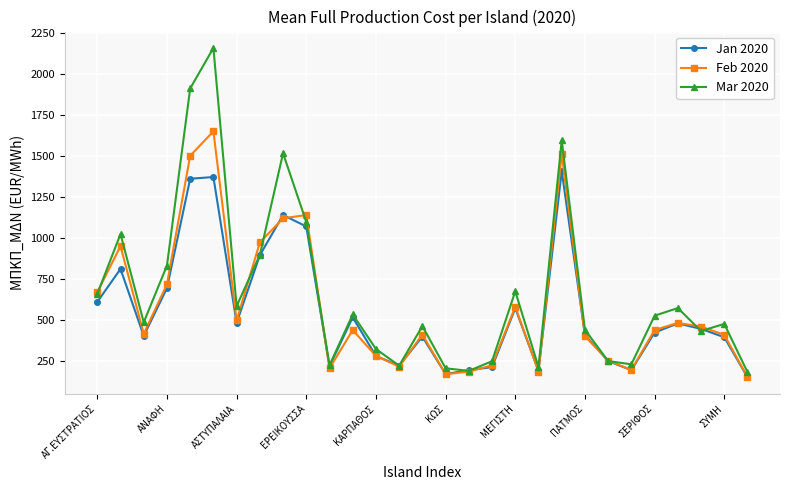

List the series in order of their peak value, lowest first.

Jan 2020, Feb 2020, Mar 2020